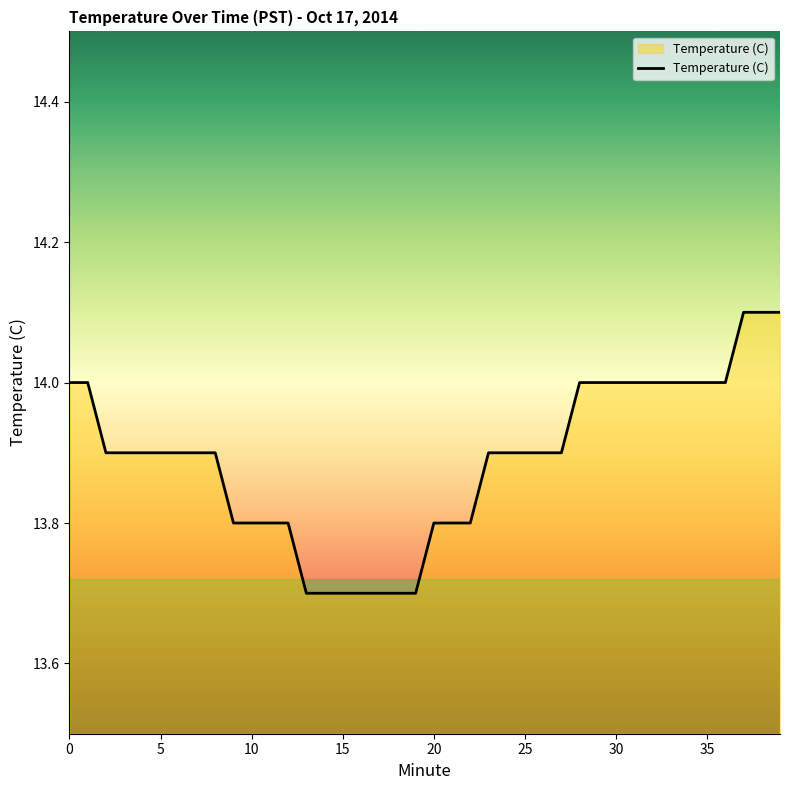

What is the maximum value shown in the chart?

14.1